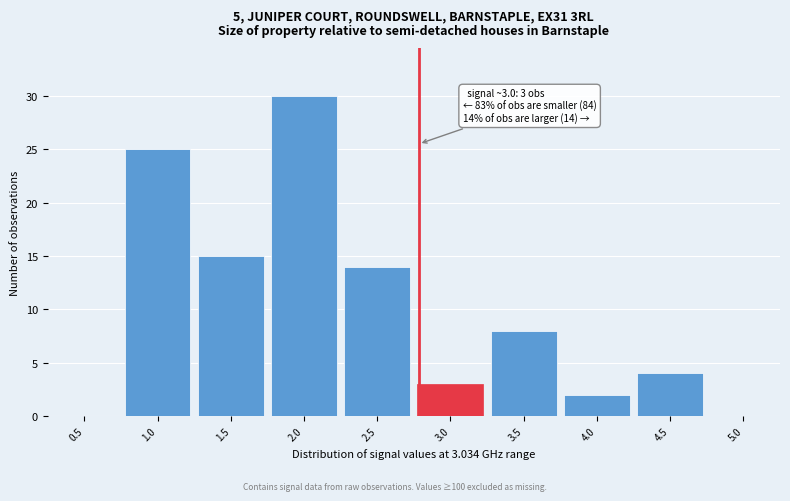

Reading left to right, list all the values displayed in this chart.

0.5=0	1.0=25	1.5=15	2.0=30	2.5=14	3.0=3	3.5=8	4.0=2	4.5=4	5.0=0